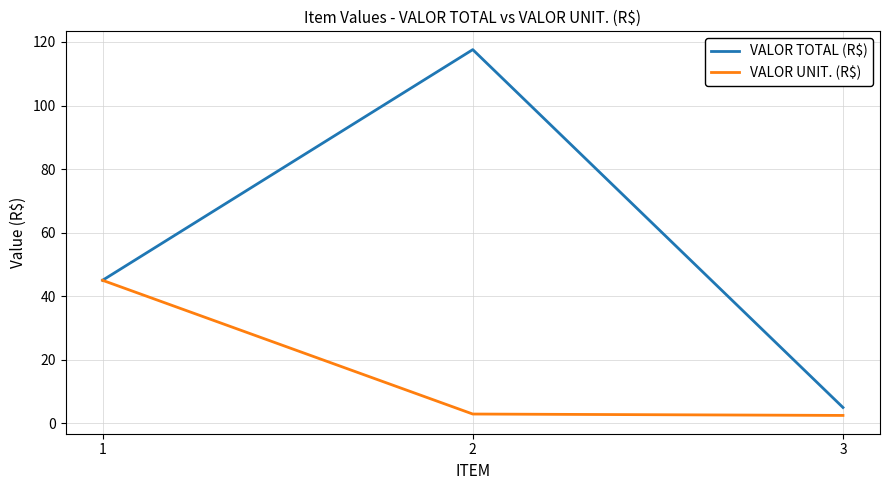

What is the minimum value for VALOR UNIT. (R$)?

2.5